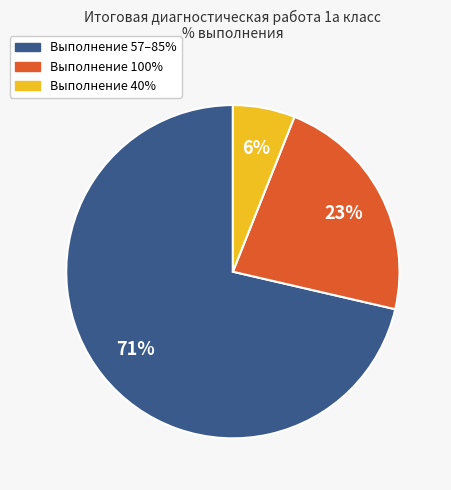

The Выполнение 40% slice represents 6% of the pie. True or false?

True